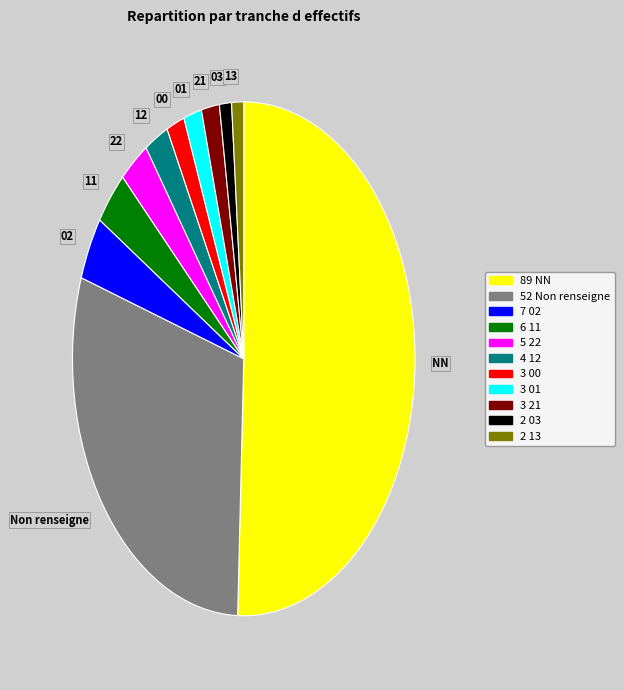

Which slice represents more than half of the pie?

NN